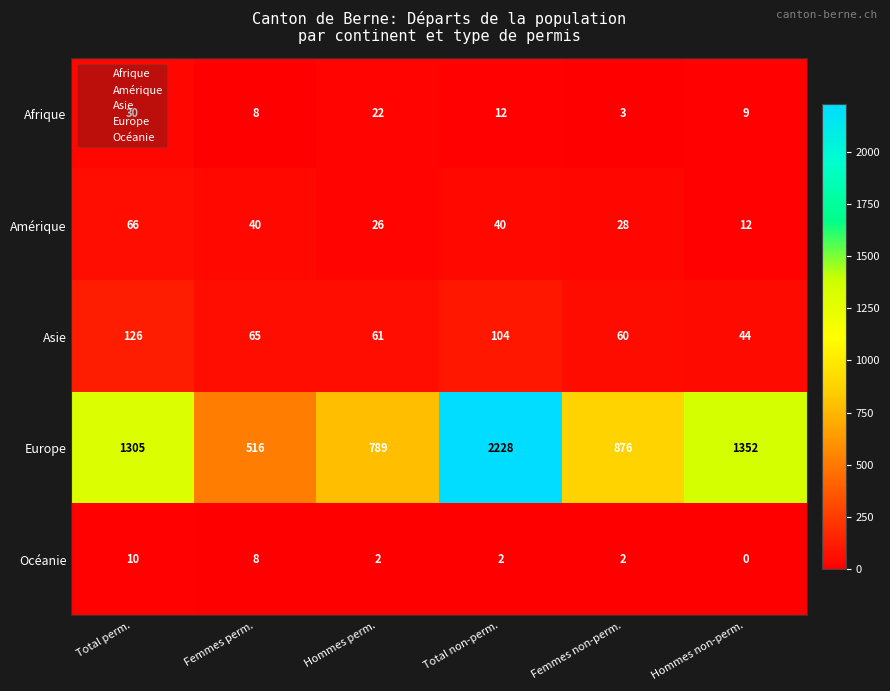

List the series in order of their peak value, lowest first.

Océanie, Afrique, Amérique, Asie, Europe